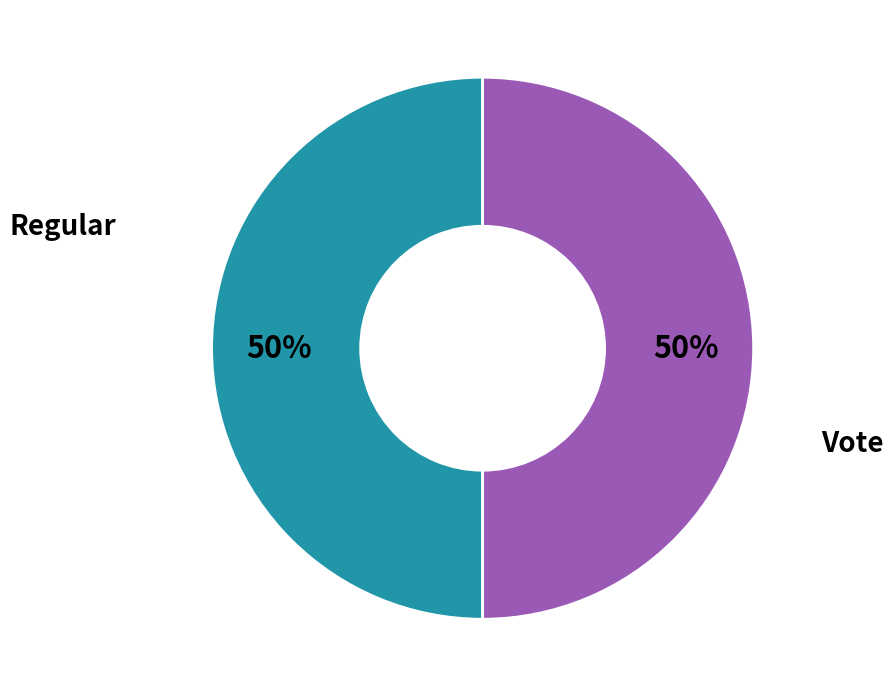

To the nearest percent, what portion does Regular represent?

50%